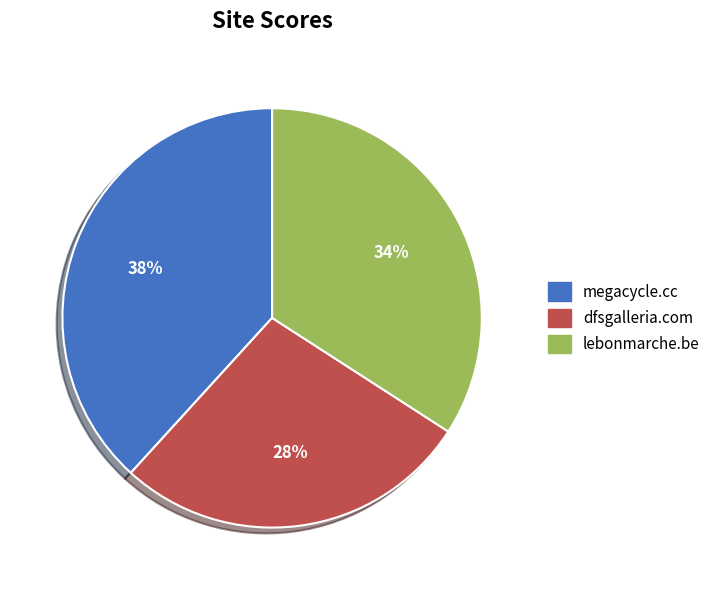

True or false: dfsgalleria.com accounts for 28% of the total.

True